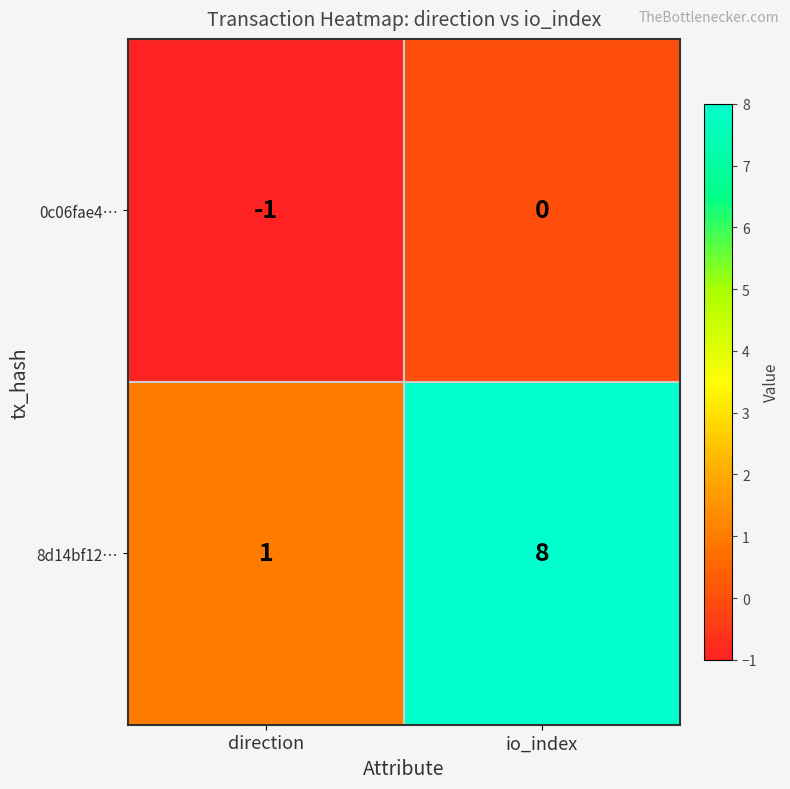

Reading left to right, list all the values displayed in this chart.

0c06fae4…: -1	0
8d14bf12…: 1	8